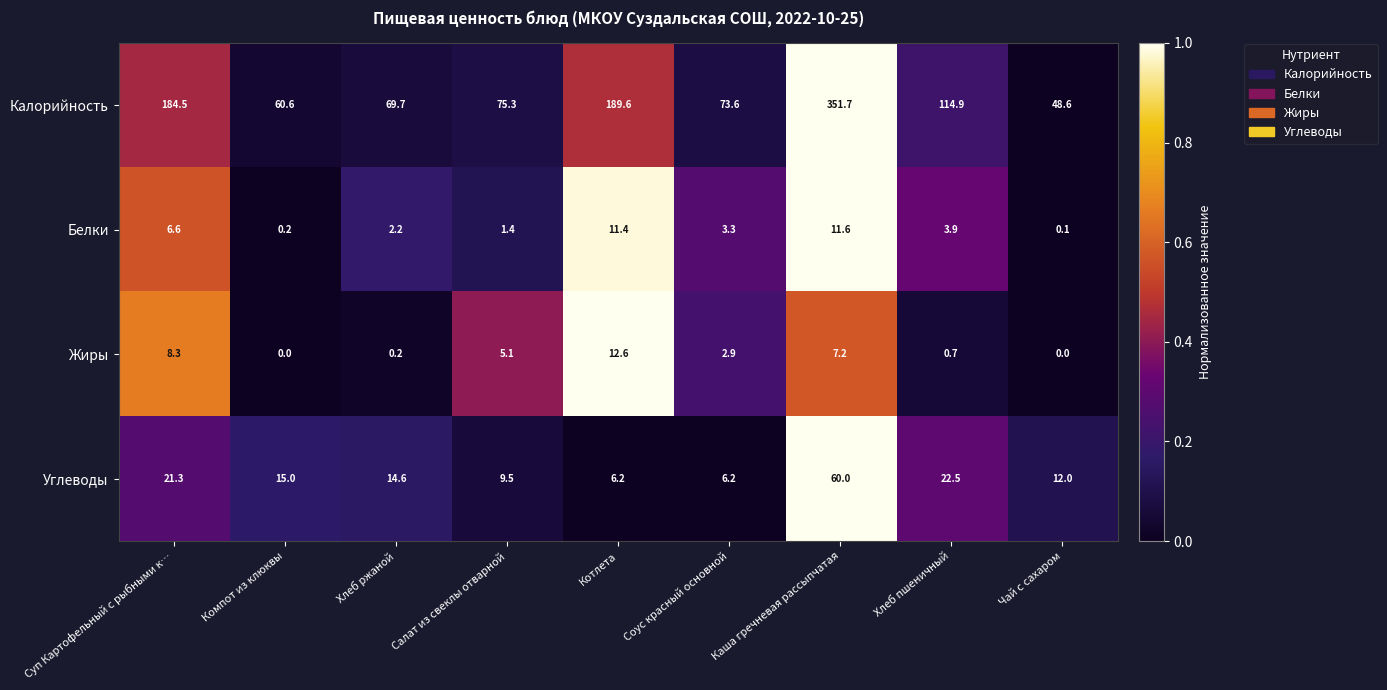

What is the minimum value for Углеводы?

6.2